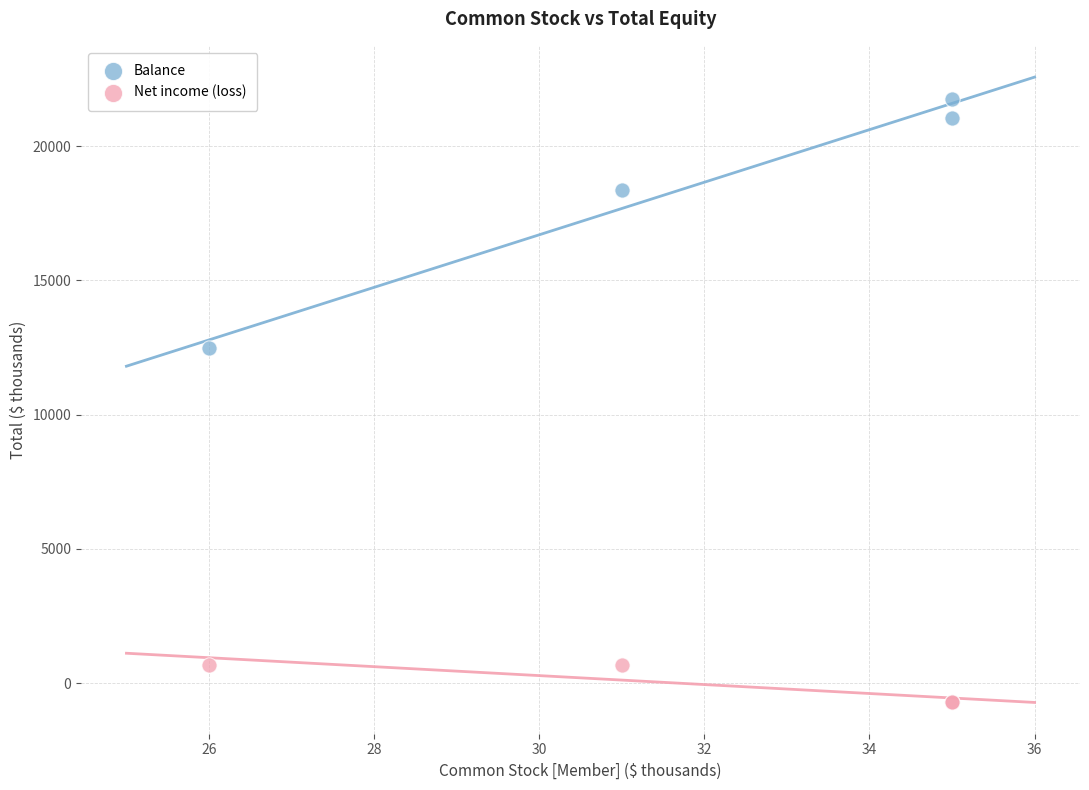

What is the X range (max minus min) for the scatter plot?

9